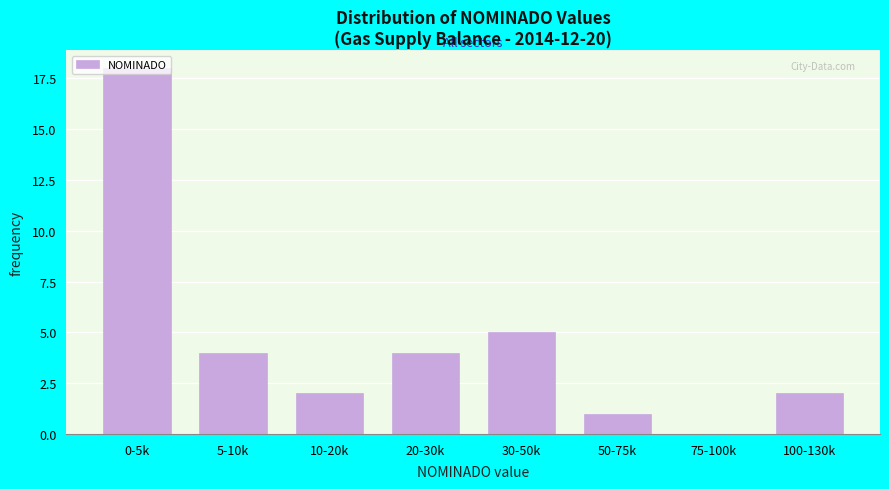

What is the sum of all values?

36